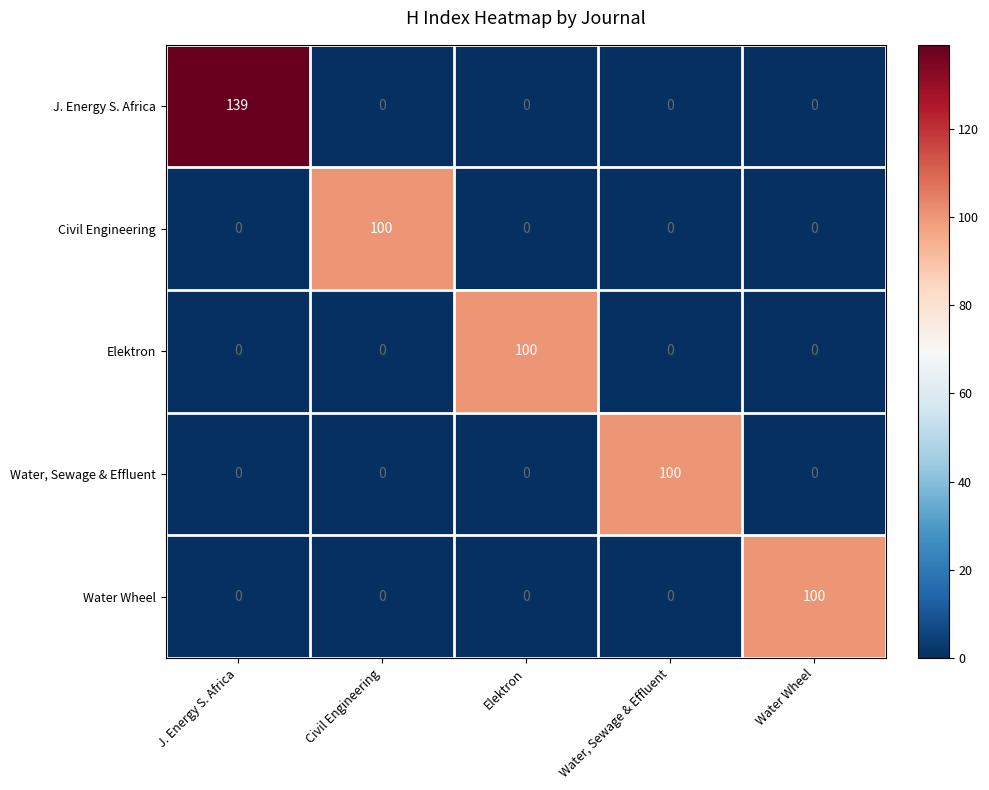

Which series has the largest range (max minus min)?

J. Energy S. Africa